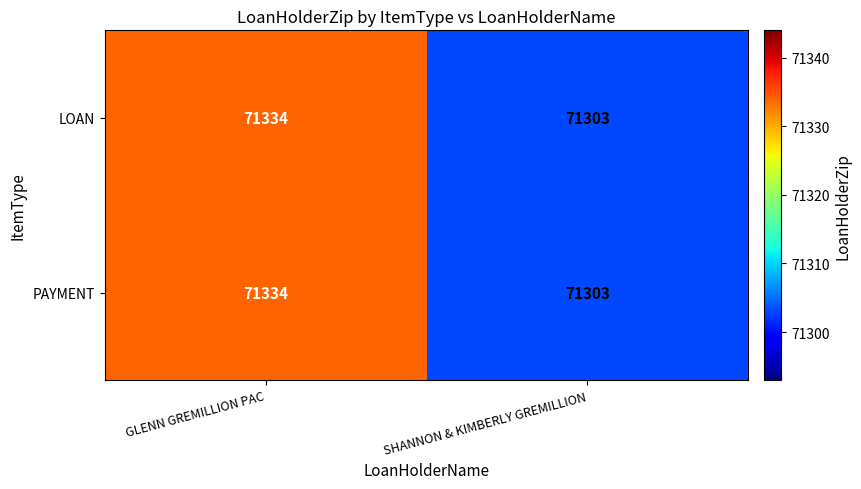

What is the difference between the maximum and minimum values in the LOAN series?

31